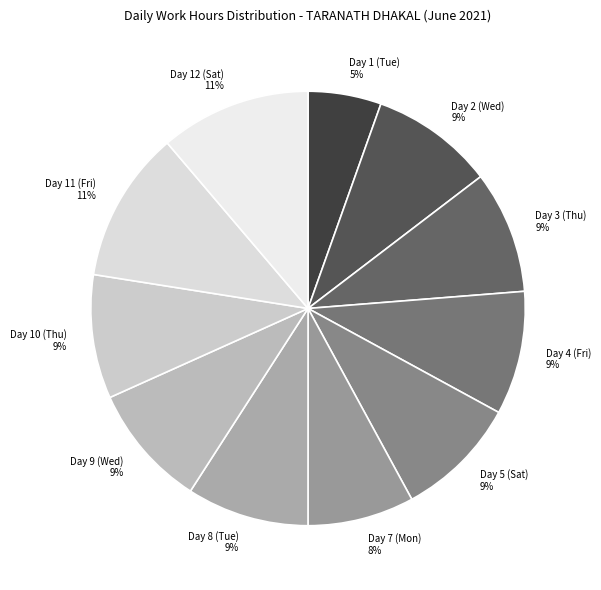

How many segments does this pie chart have?

11